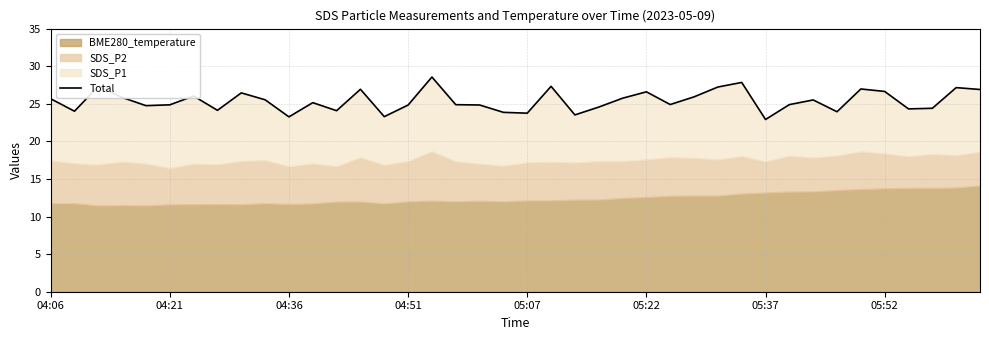

What position from the left is 05:52?

36